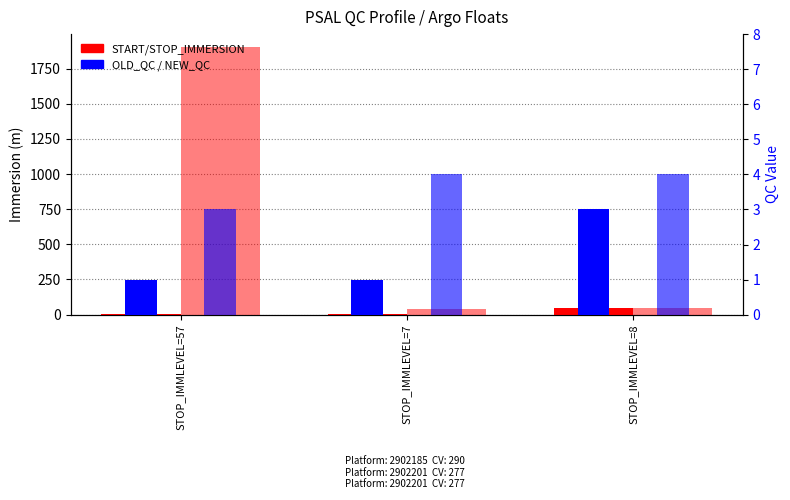

Which series has the largest total across all categories?

STOP_IMMERSION